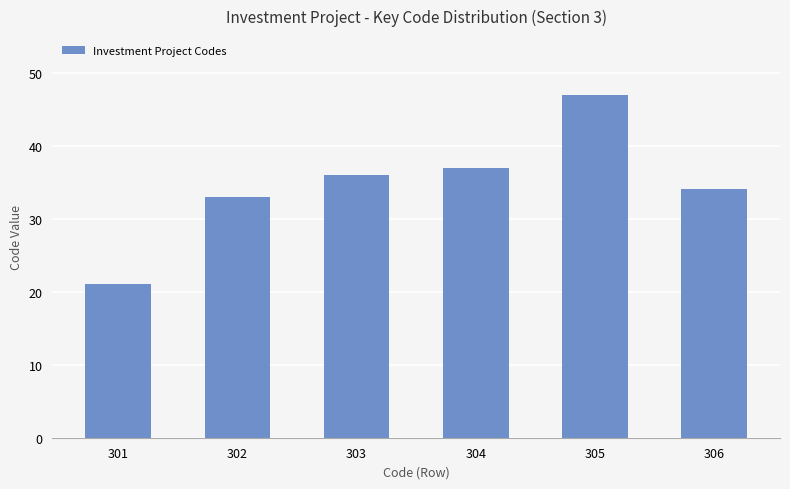

Read the value at 303, to the nearest 10.

40